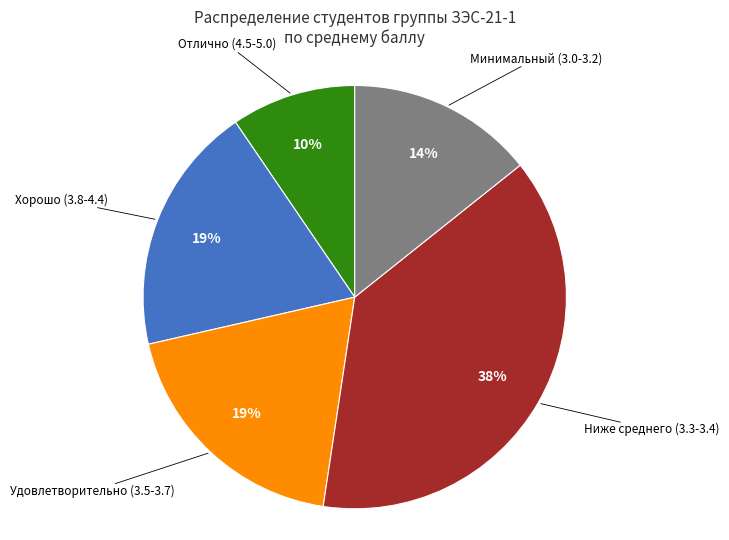

To the nearest percent, what is the average slice percentage?

20%